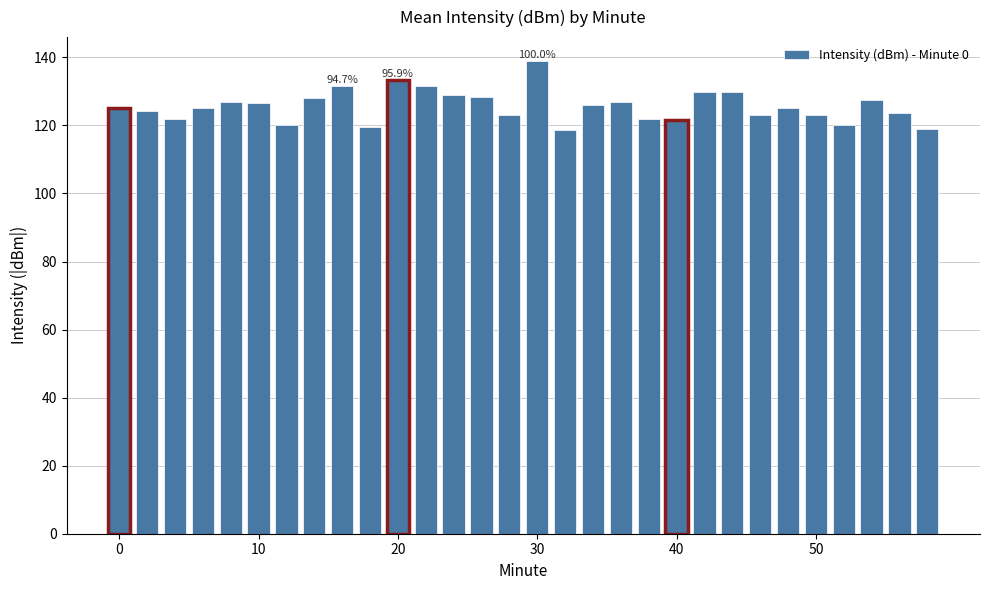

How many bars are there in total?

30